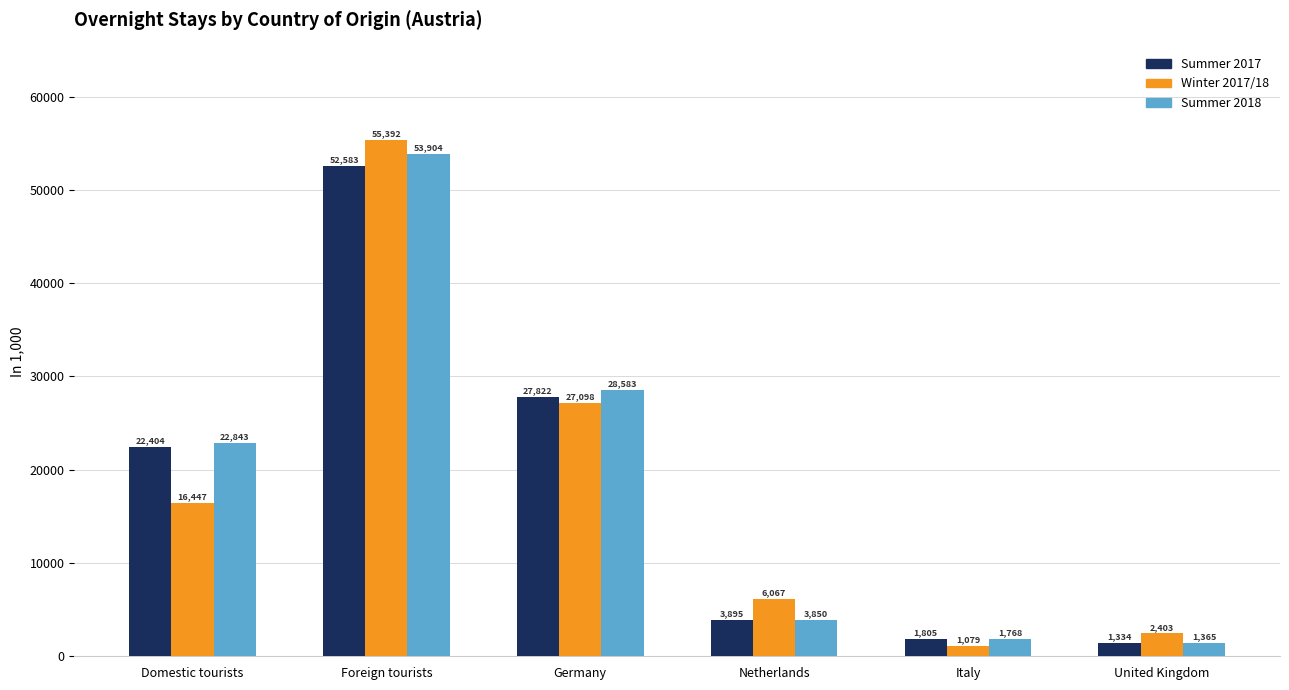

At which label does Summer 2018 reach its minimum?

United Kingdom